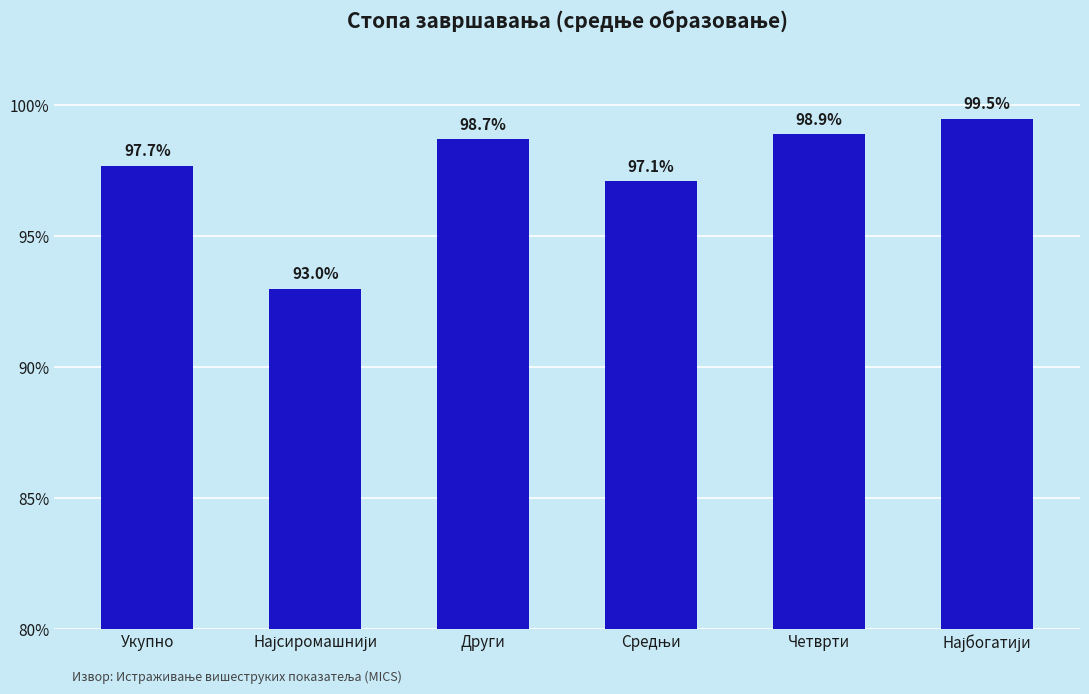

Are the bars horizontal?

No